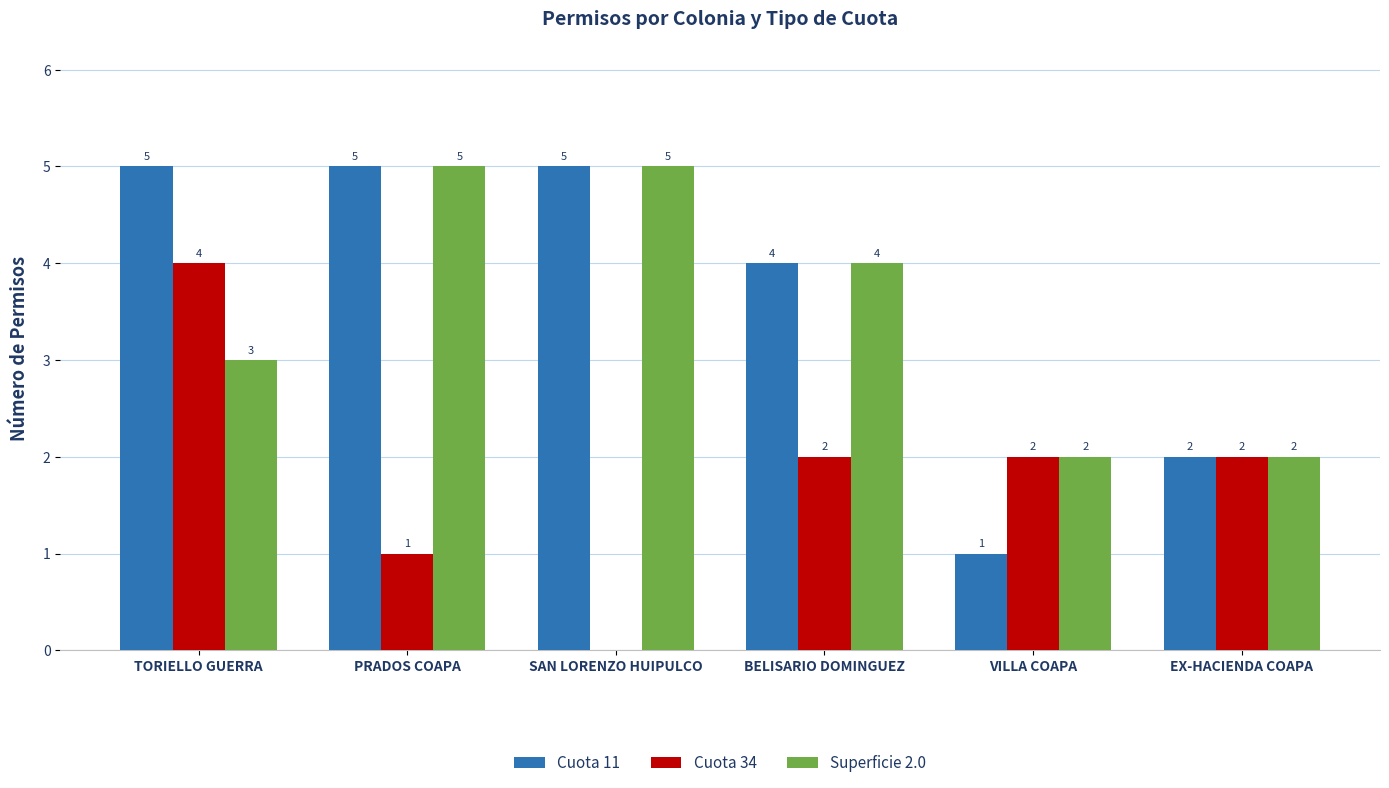

Which series changed the most between TORIELLO GUERRA and BELISARIO DOMINGUEZ?

Cuota 34